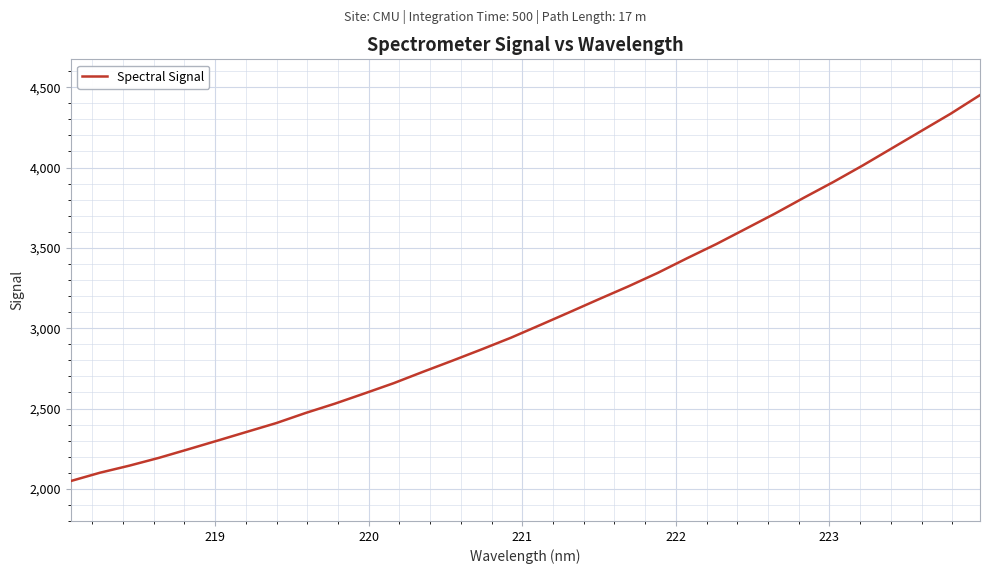

What is the difference between the maximum and minimum values?

2402.6